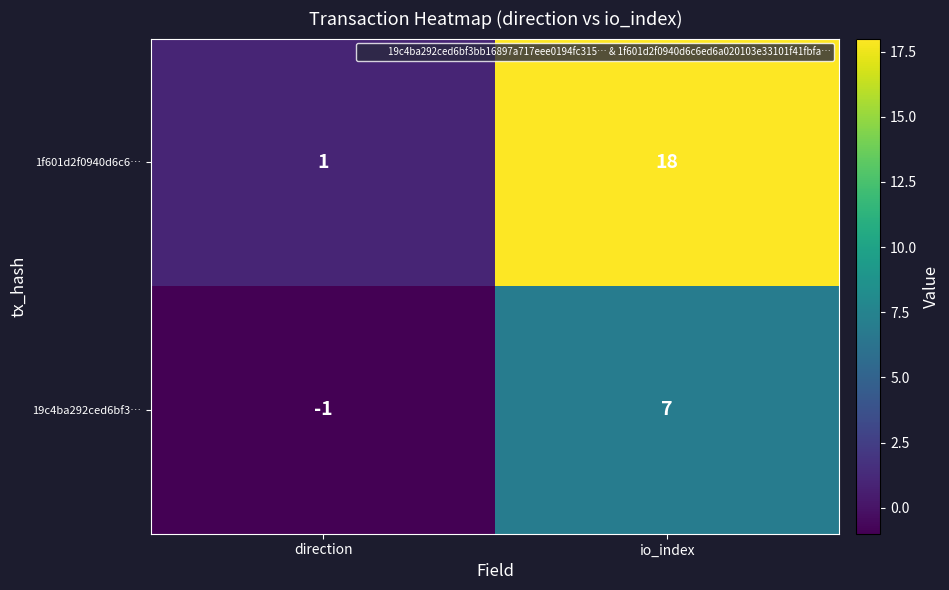

What is the approximate value of 1f601d2f0940d6c6… at io_index?

18